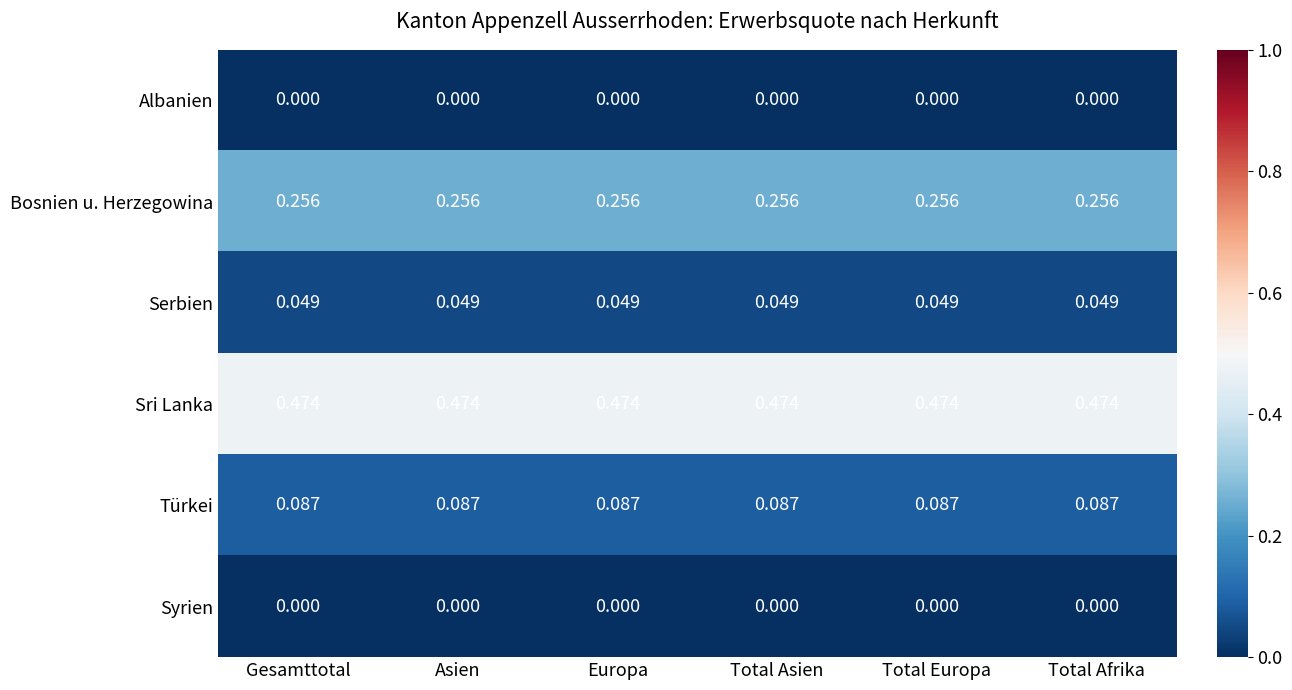

Which series has the largest total across all categories?

Sri Lanka